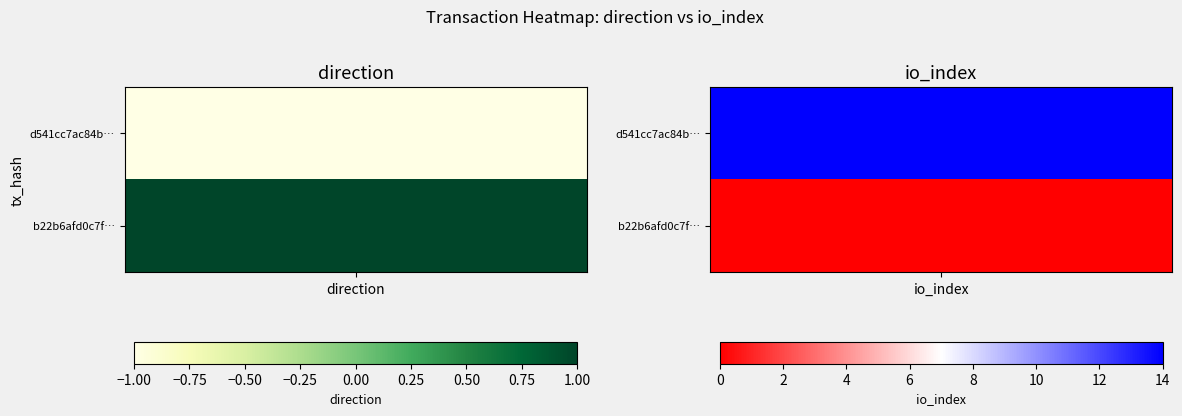

Reading left to right, transcribe all the data shown in this chart.

d541cc7ac84b358085c01af29abd82d9d5fda04: 0=-1	1=14
b22b6afd0c7f0b8e0980264767d7da8c779fc1c: 0=1	1=0